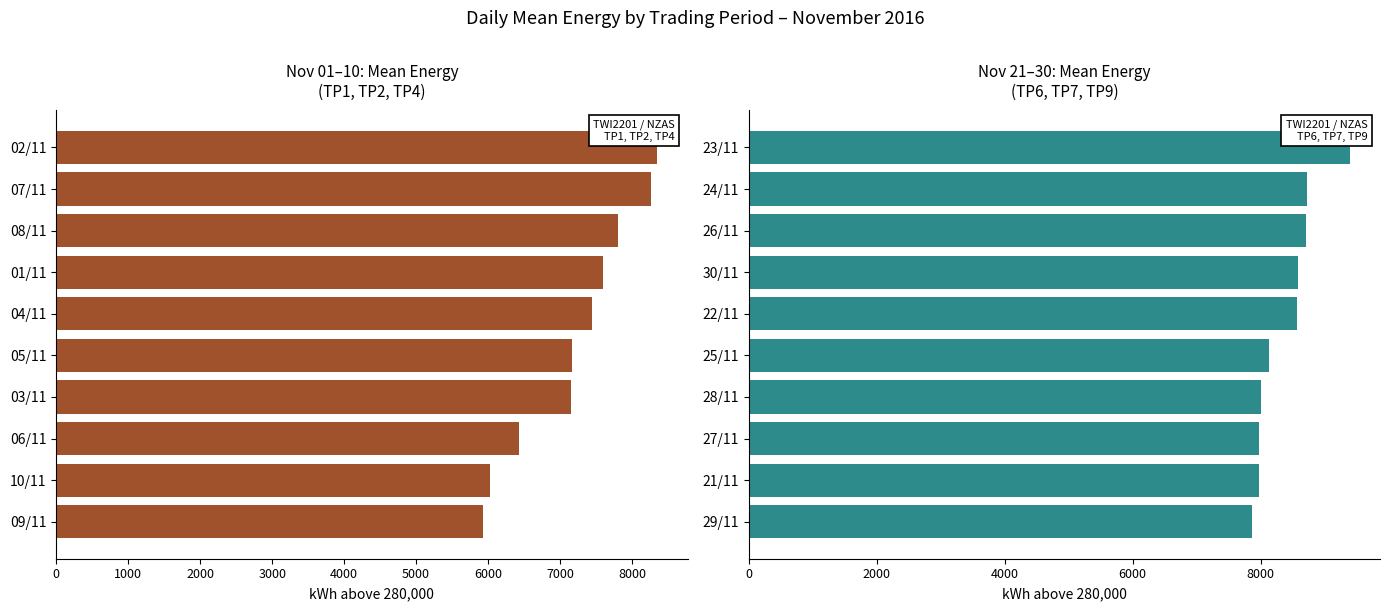

What is the smallest value displayed?

5930.3